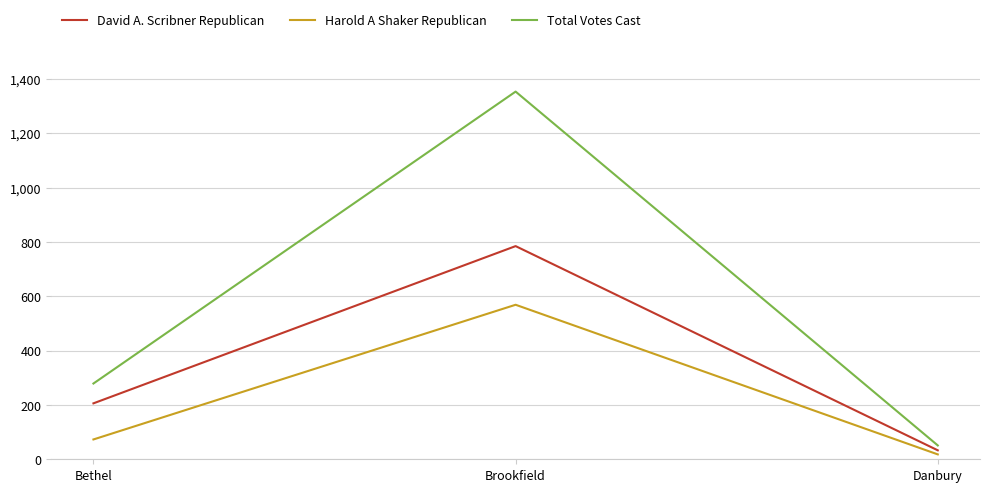

Reading left to right, what are all the values shown in this chart?

David A. Scribner Republican: Bethel=206	Brookfield=785	Danbury=33
Harold A Shaker Republican: Bethel=73	Brookfield=569	Danbury=18
Total Votes Cast: Bethel=279	Brookfield=1354	Danbury=51